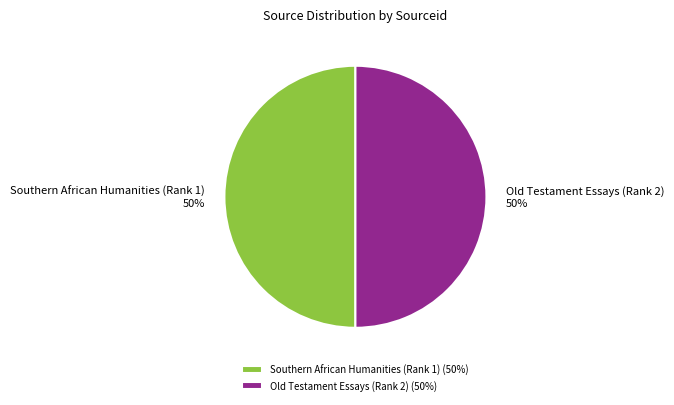

Is the sum of Old Testament Essays (Rank 2) and Southern African Humanities (Rank 1) greater than half?

Yes